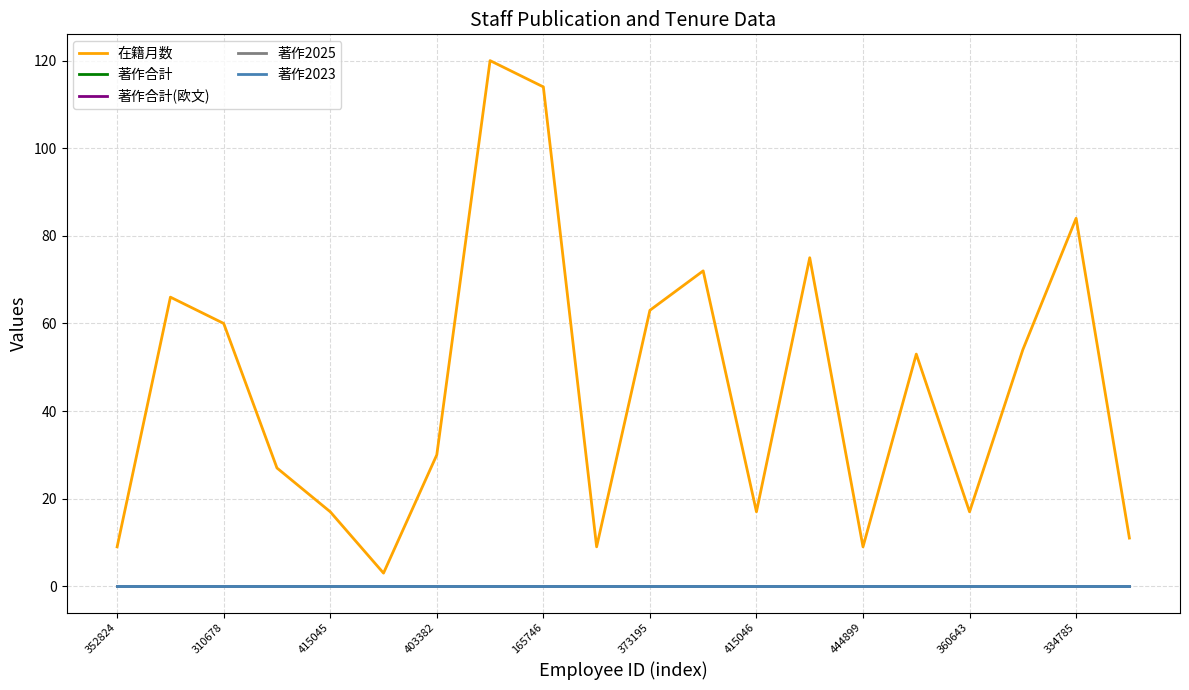

Does the chart have visible grid lines?

Yes